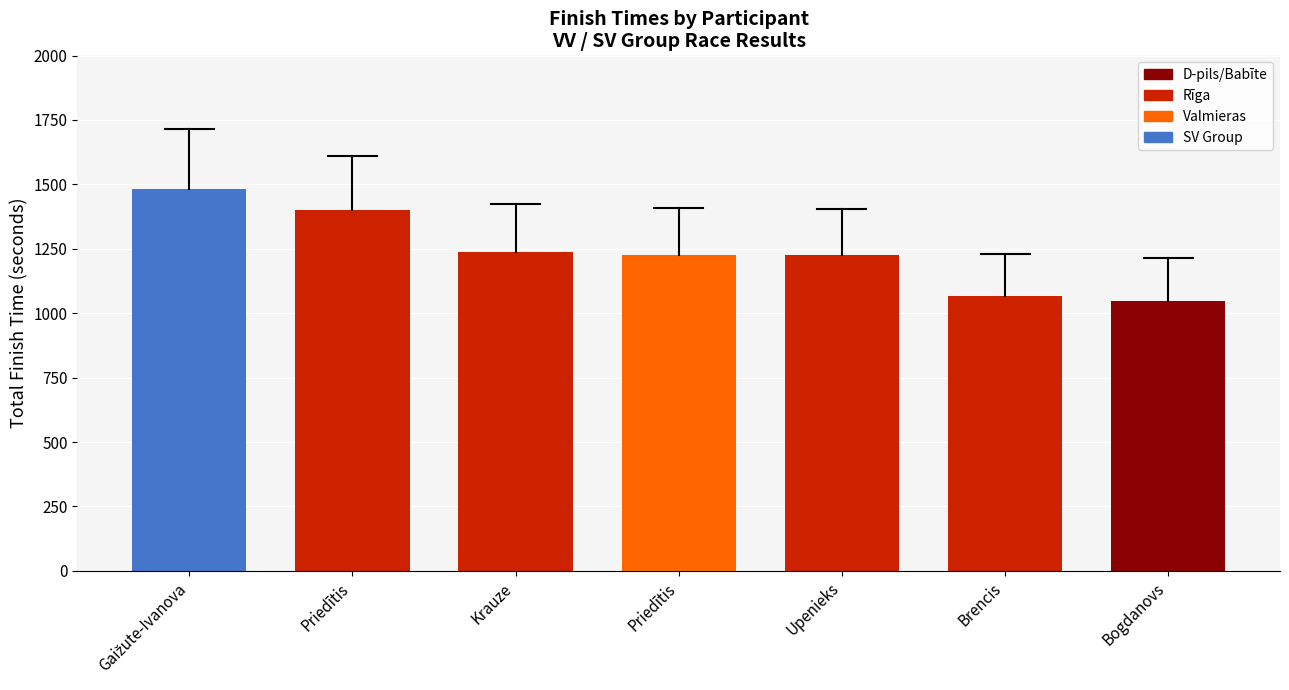

The value at Brencis is 474. True or false?

False